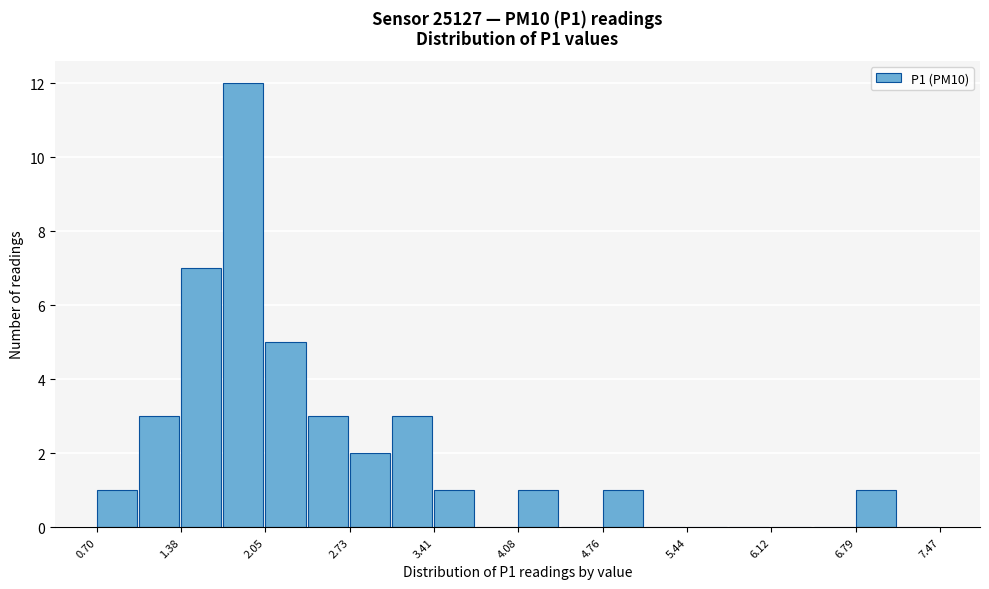

Read against the x-axis, roughly where is the centre of the tallest bar?

1.9